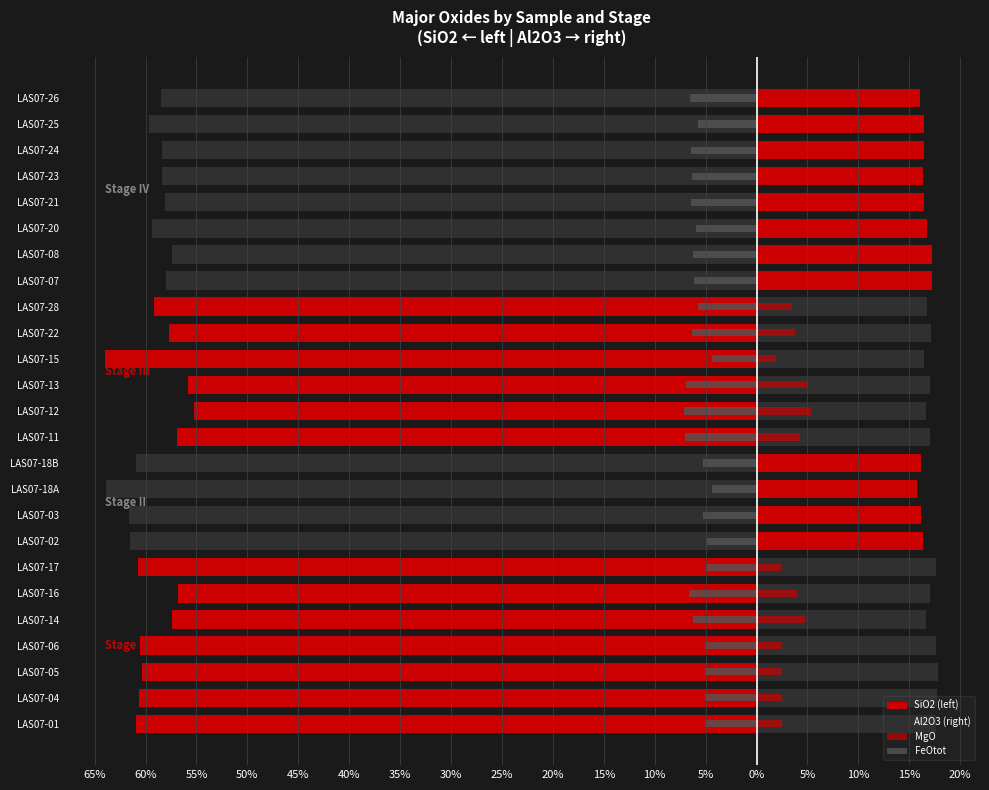

What is the spread (max minus min) of values at 5%?

71.9